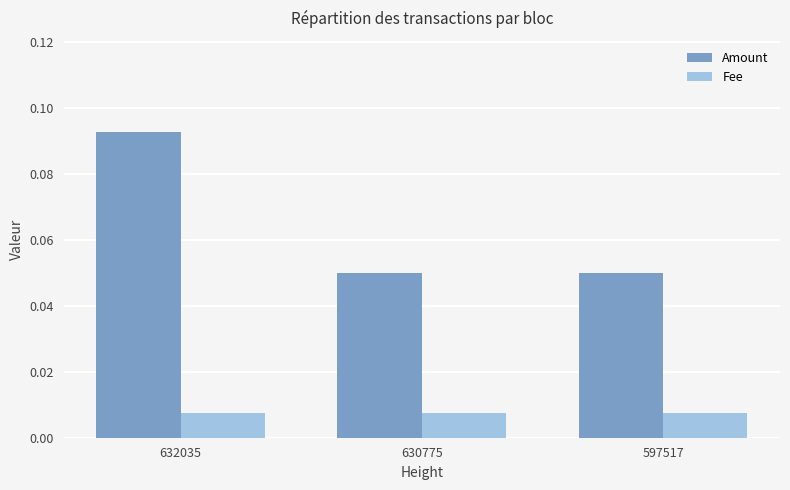

Rank the series by their average value, from lowest to highest.

Fee, Amount